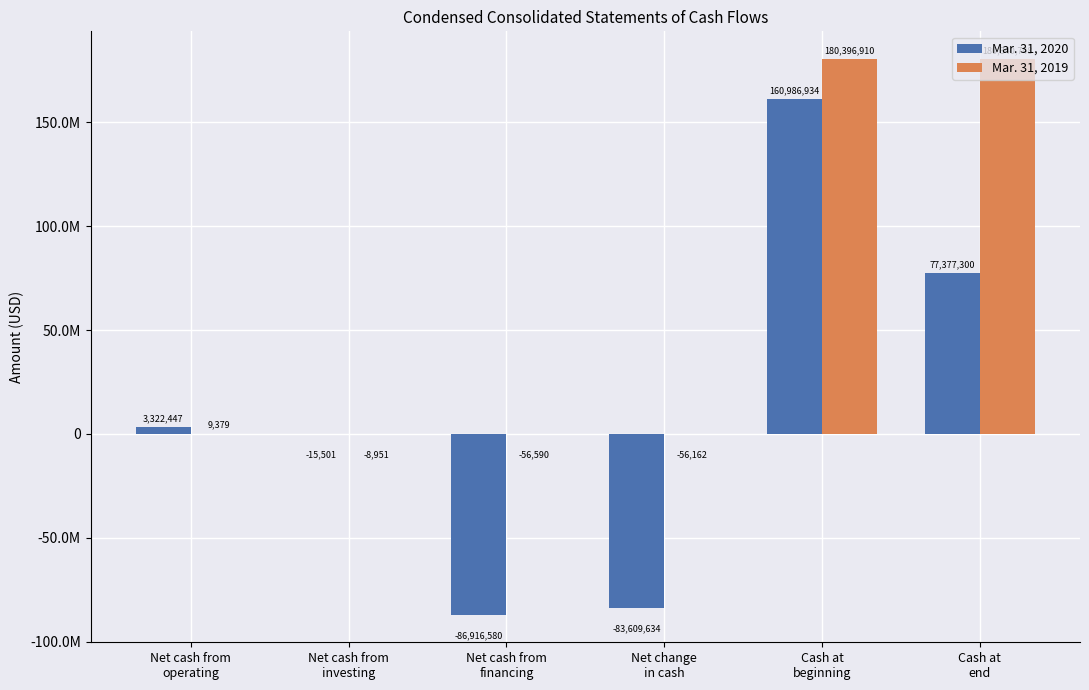

Is the value of Mar. 31, 2019 at Net change
in cash greater than the value of Mar. 31, 2020 at Cash at
beginning?

No